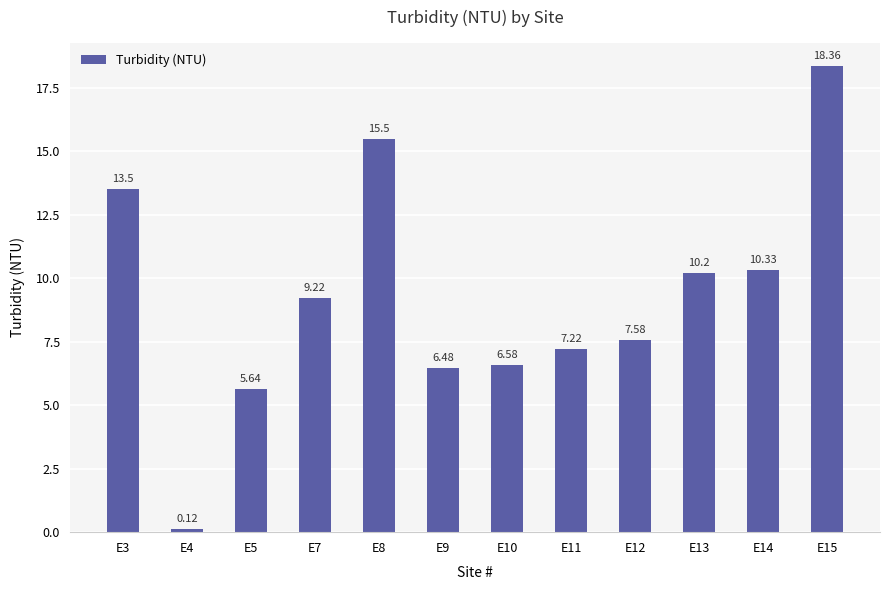

List the labels in order of value, smallest first.

E4, E5, E9, E10, E11, E12, E7, E13, E14, E3, E8, E15